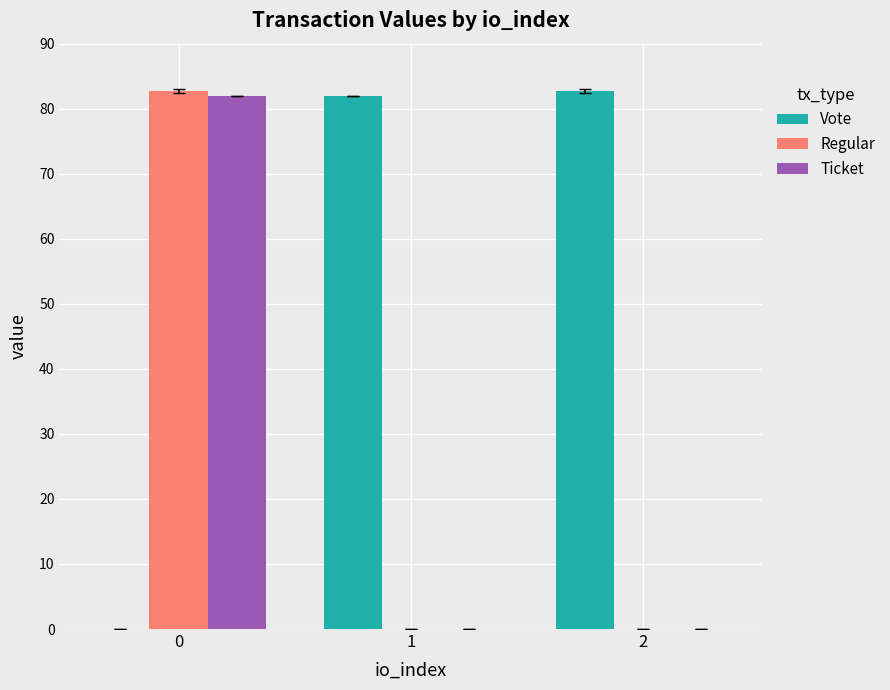

The Regular series shows 0.0 at 2. True or false?

True